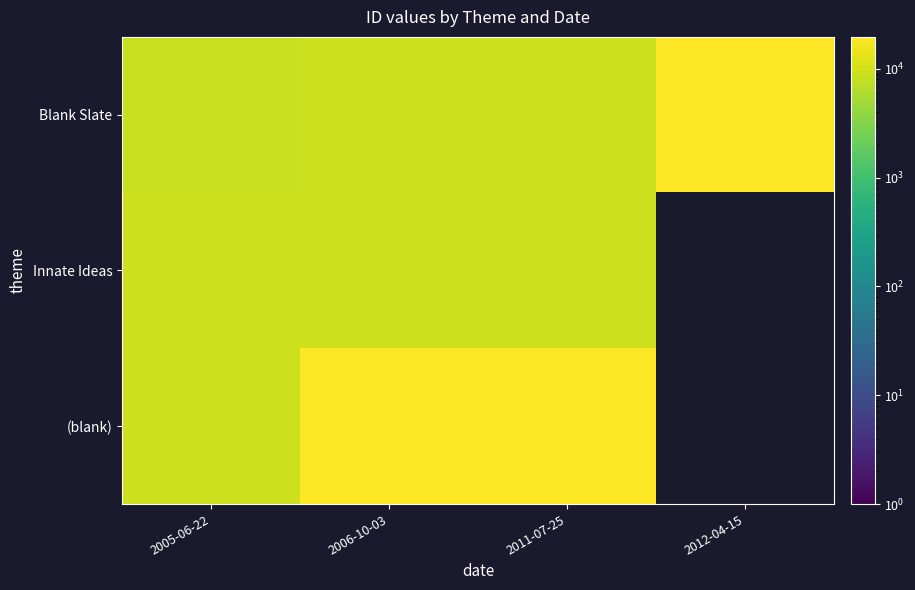

What is the sum of the (blank) values at 2011-07-25 and 2006-10-03?

38119.0